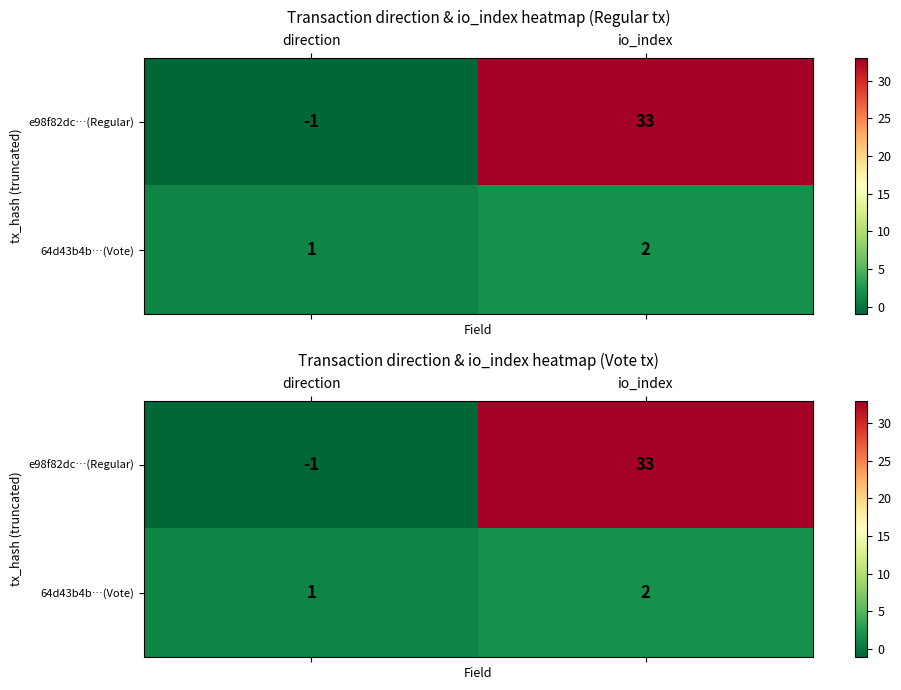

What is the lowest value of the e98f82dc…(Regular) series?

-1